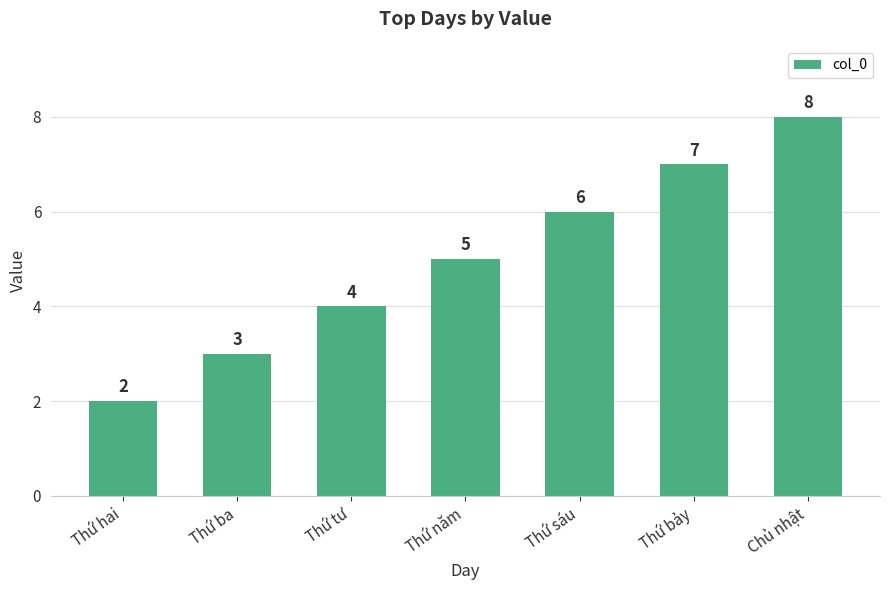

The value at Thứ bảy is 12. True or false?

False